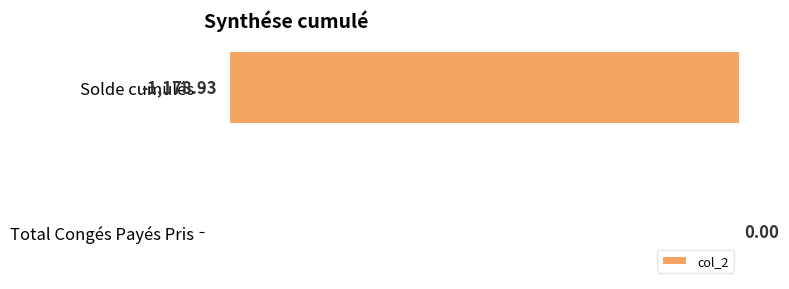

How many series are shown in this chart?

1